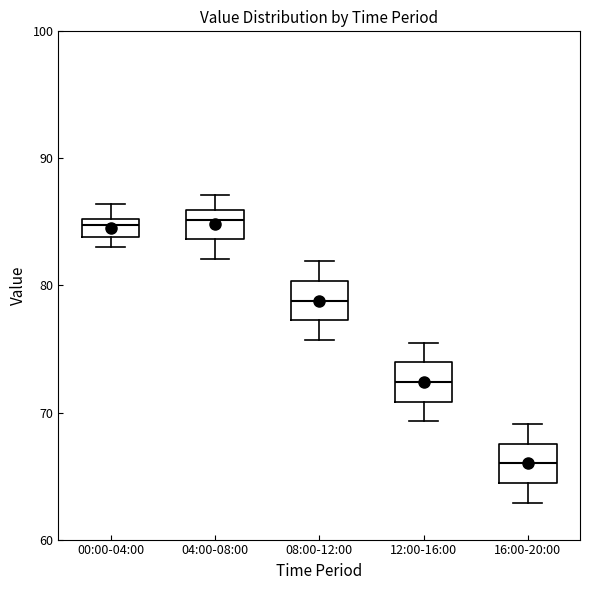

Where does the upper whisker of the box for 04:00-08:00 end on the y-axis? The values are not printed on the chart, so give them approximately, as read against the axis.

87